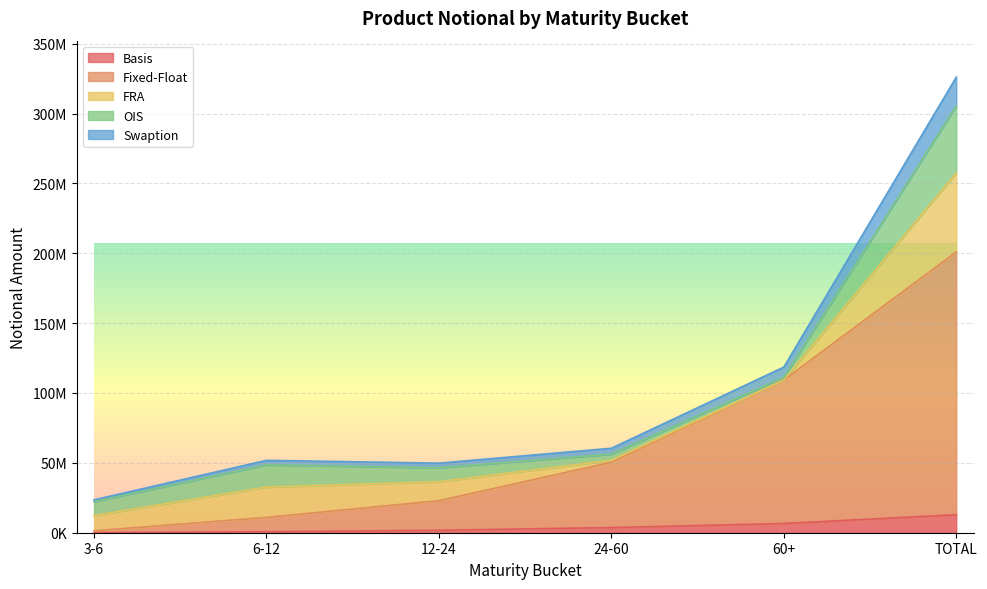

What position from the left is 24-60?

4